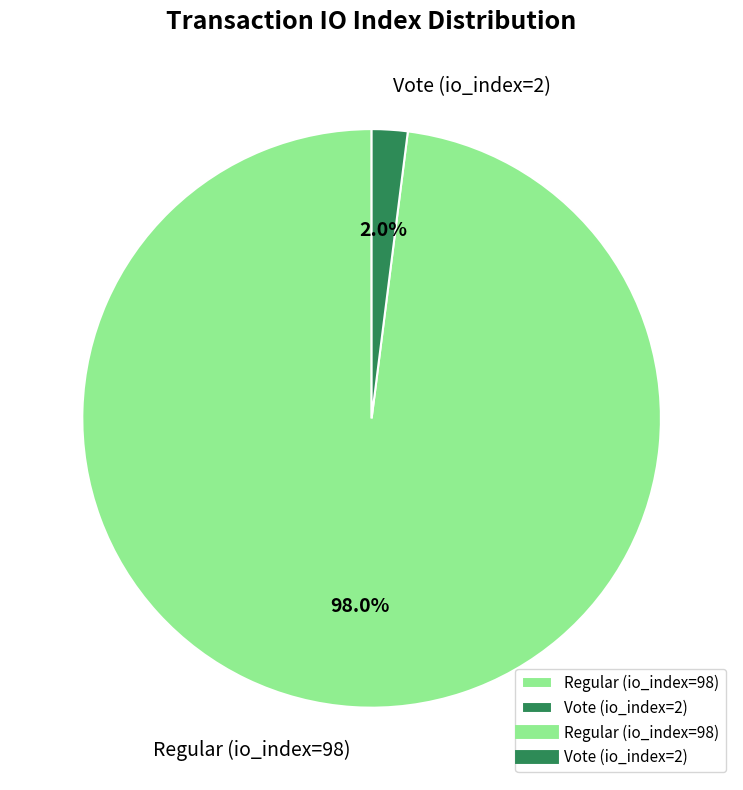

To the nearest percent, what percentage of the pie is Regular (io_index=98)?

98%